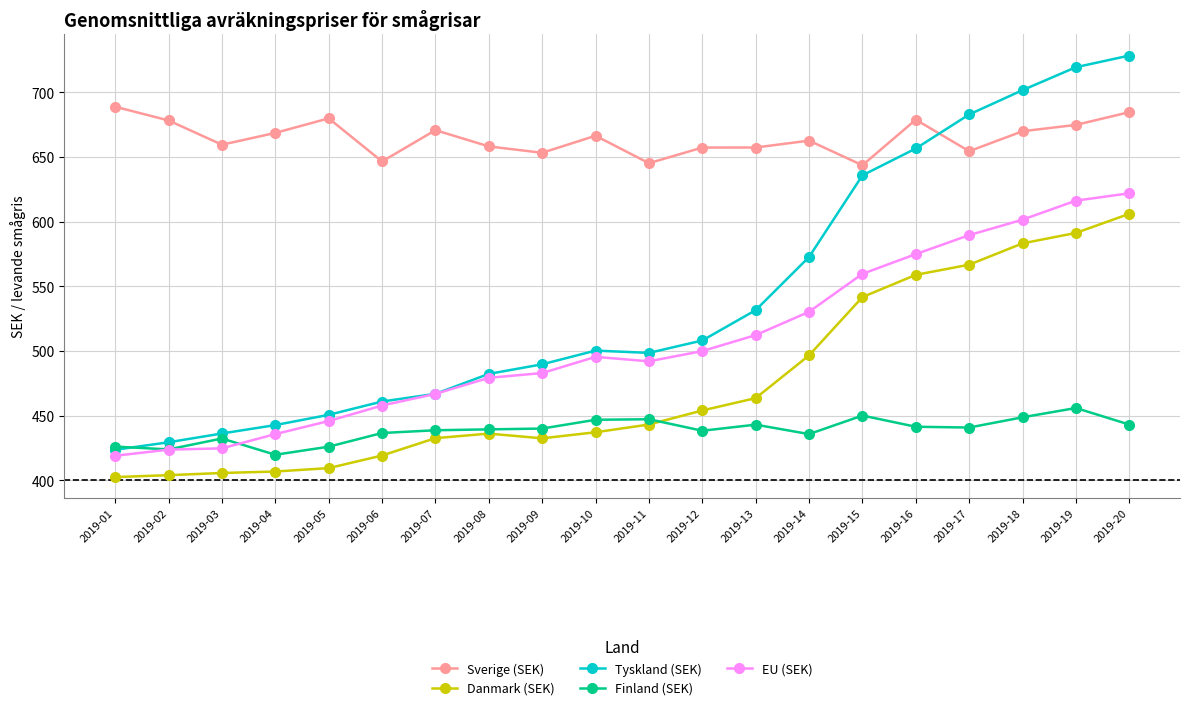

What are all the series names shown in the legend?

Sverige (SEK), Danmark (SEK), Tyskland (SEK), Finland (SEK), EU (SEK)